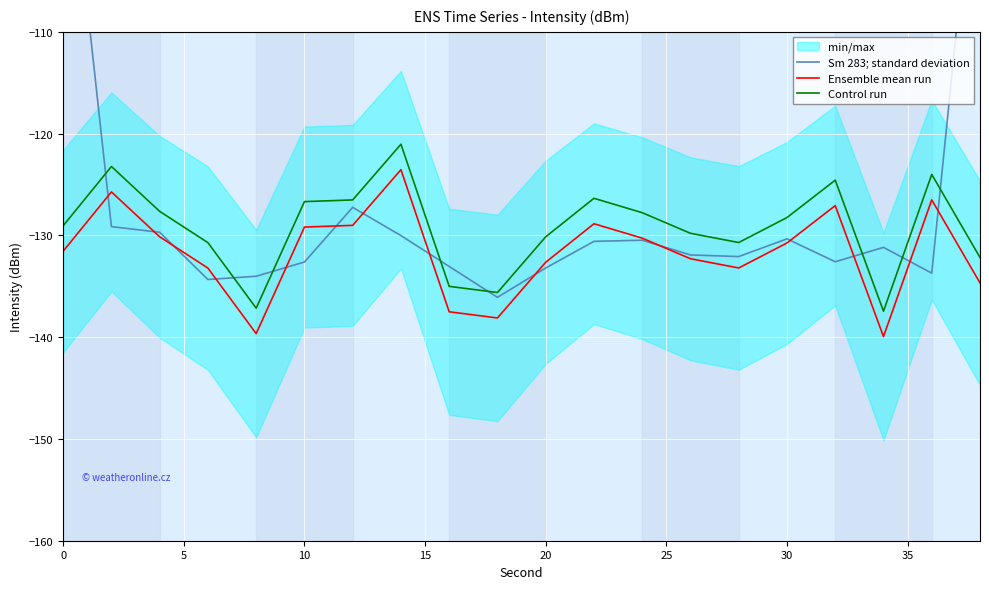

Which series ends up on top after the final intersection of Ensemble mean run and Sm 283; standard deviation?

Sm 283; standard deviation